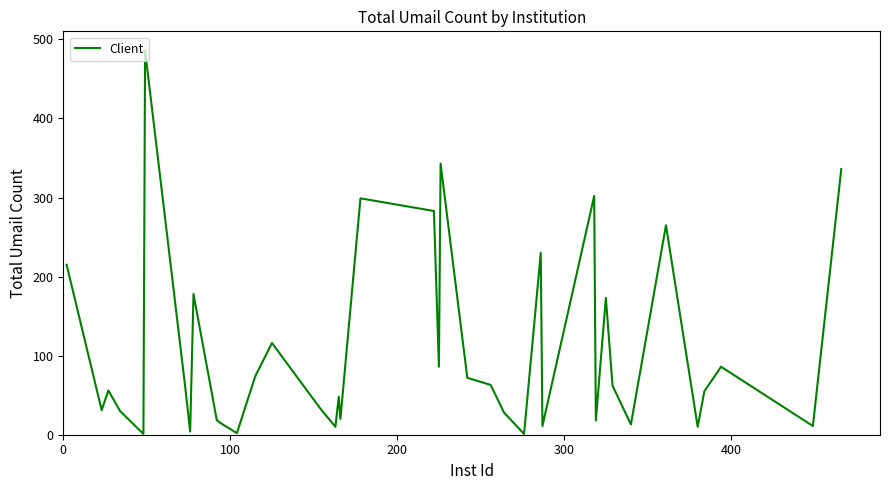

What is the difference between the maximum and minimum values?

485